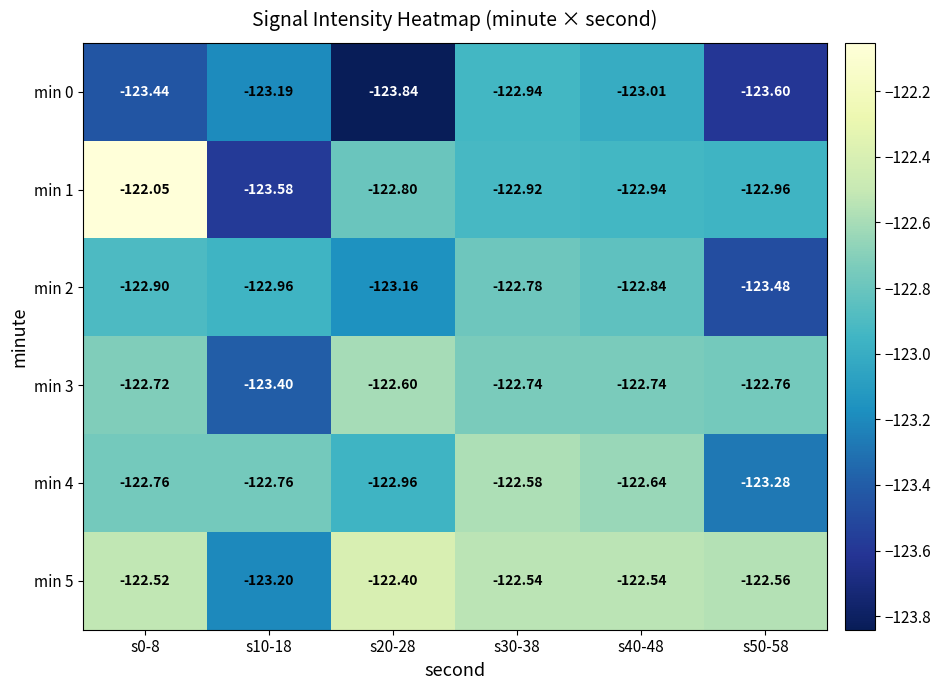

How many distinct data groups are displayed?

6